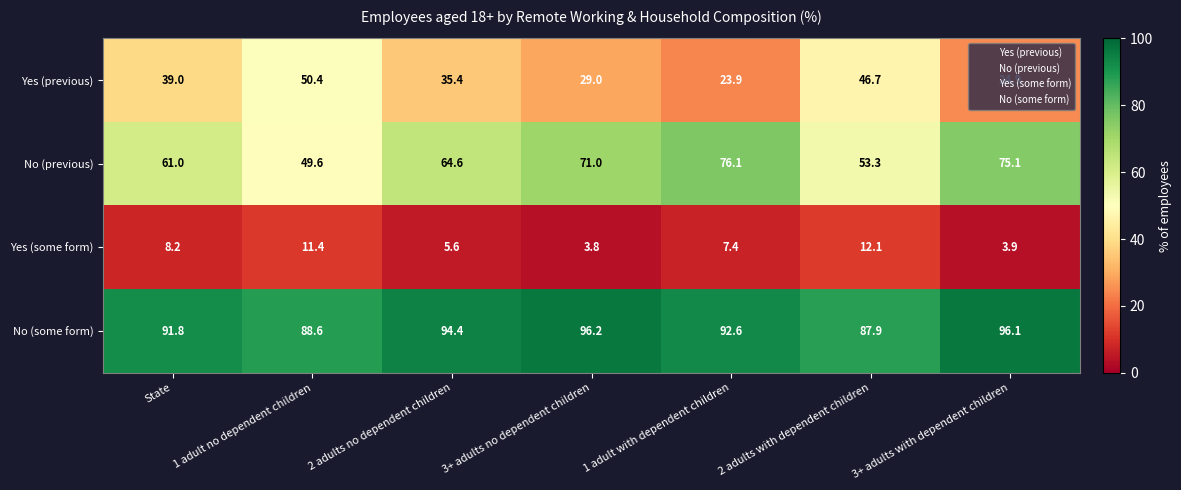

Rank the series by their maximum value, from lowest to highest.

Yes (some form), Yes (previous), No (previous), No (some form)